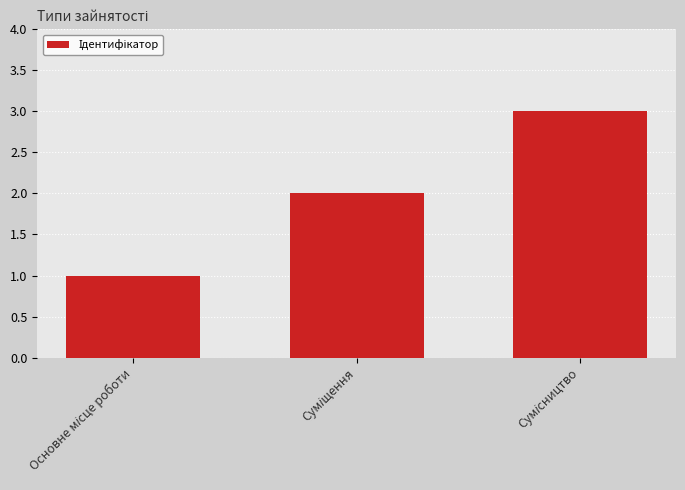

Does the chart contain stacked bars?

No